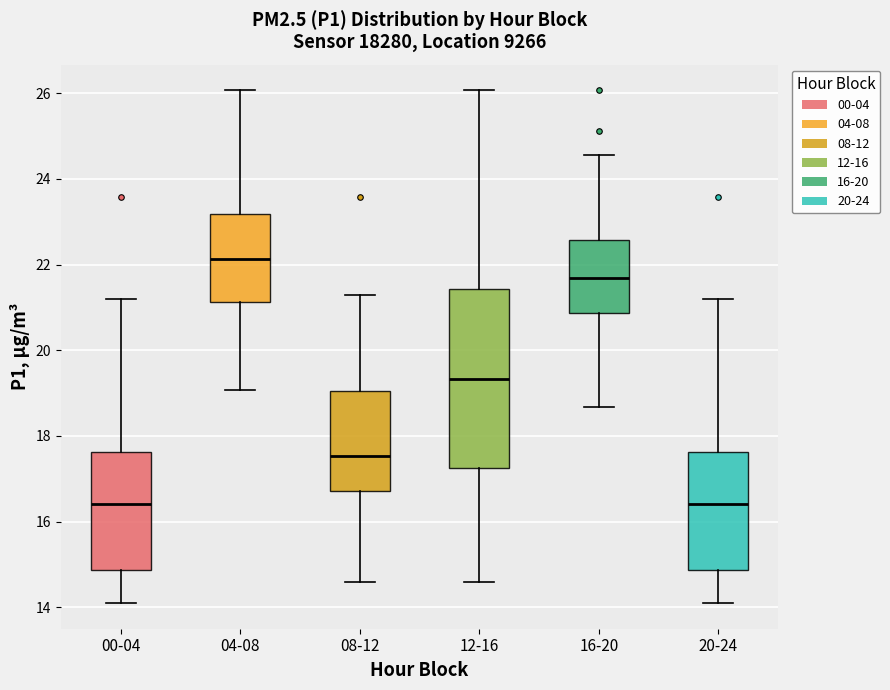

Where does the median line of the box for 16-20 sit on the y-axis? The values are not printed on the chart, so give them approximately, as read against the axis.

21.6